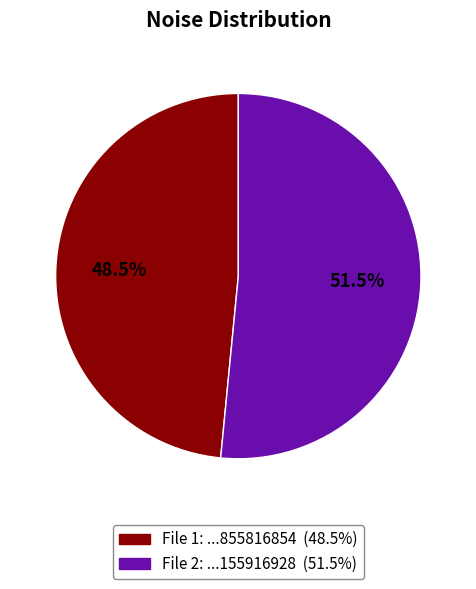

Is there a majority slice in this chart?

Yes